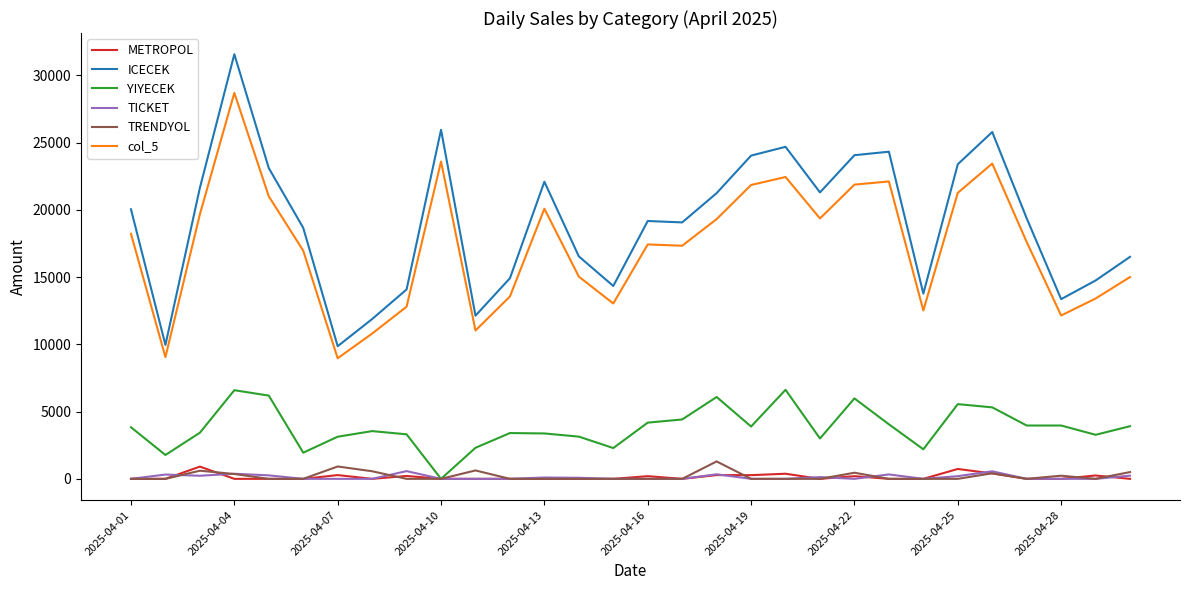

True or false: METROPOL and col_5 cross at least once.

False